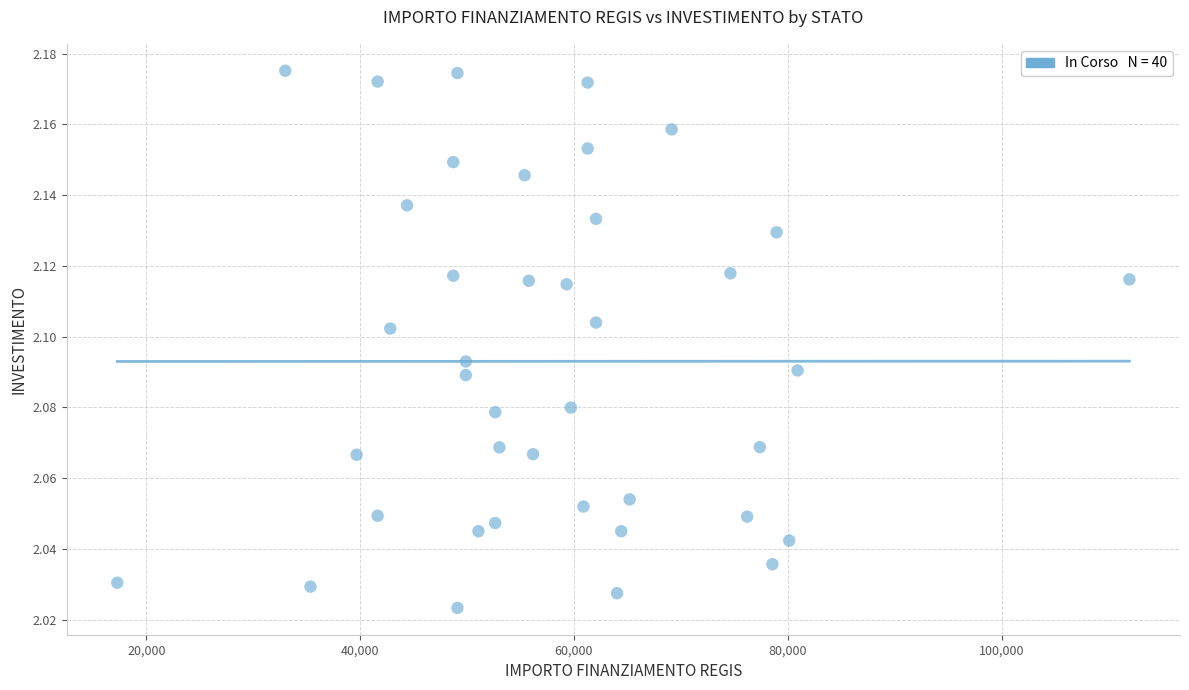

What is the range of X values (max minus min)?

94665.7